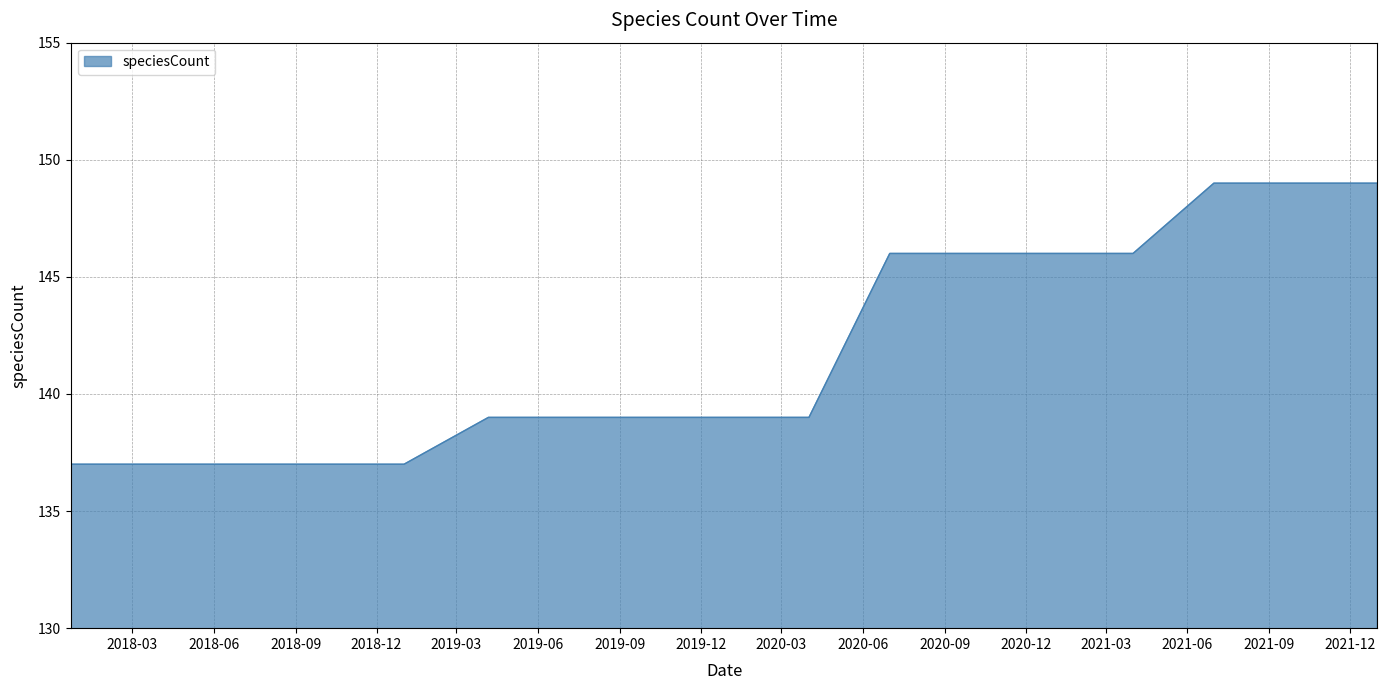

What is the minimum value shown in the chart?

137